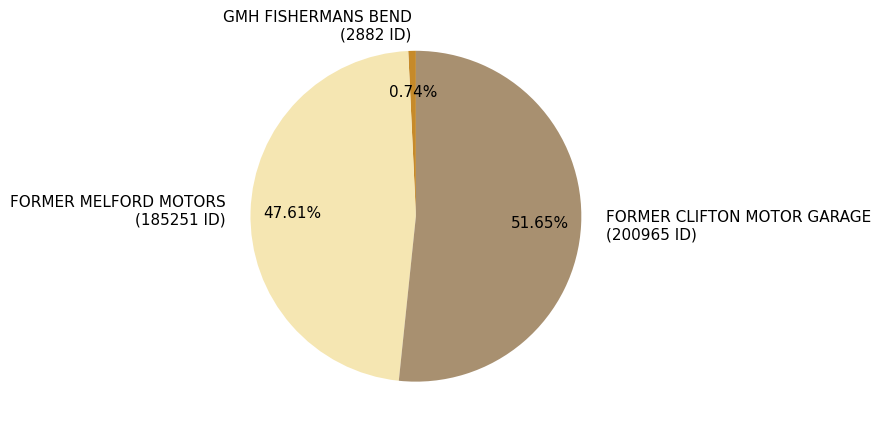

How many segments does this pie chart have?

3